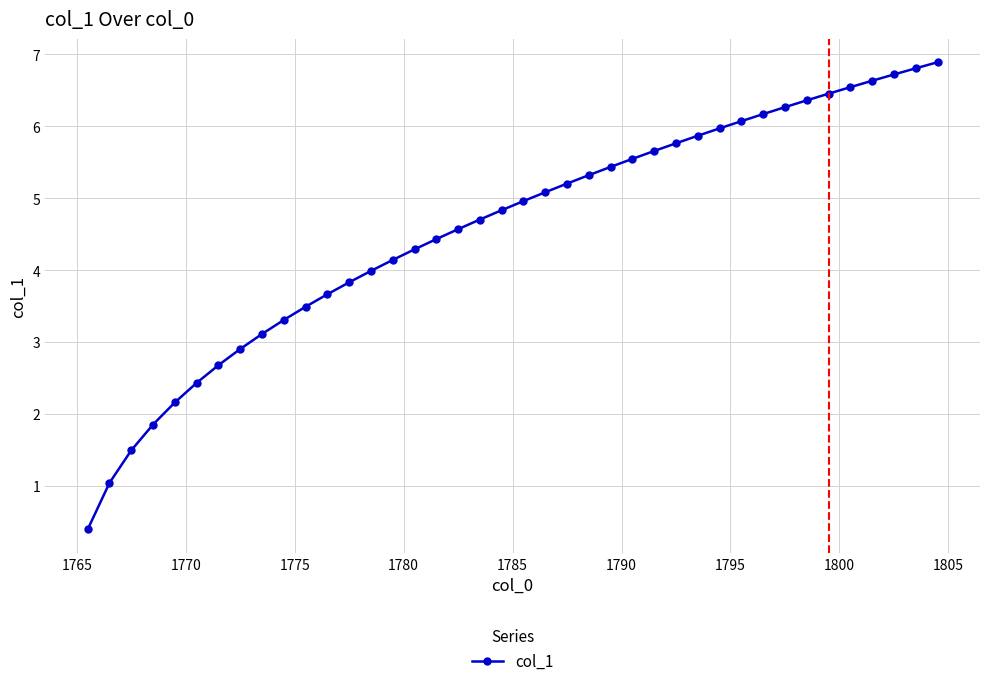

What is the minimum value shown in the chart?

0.4